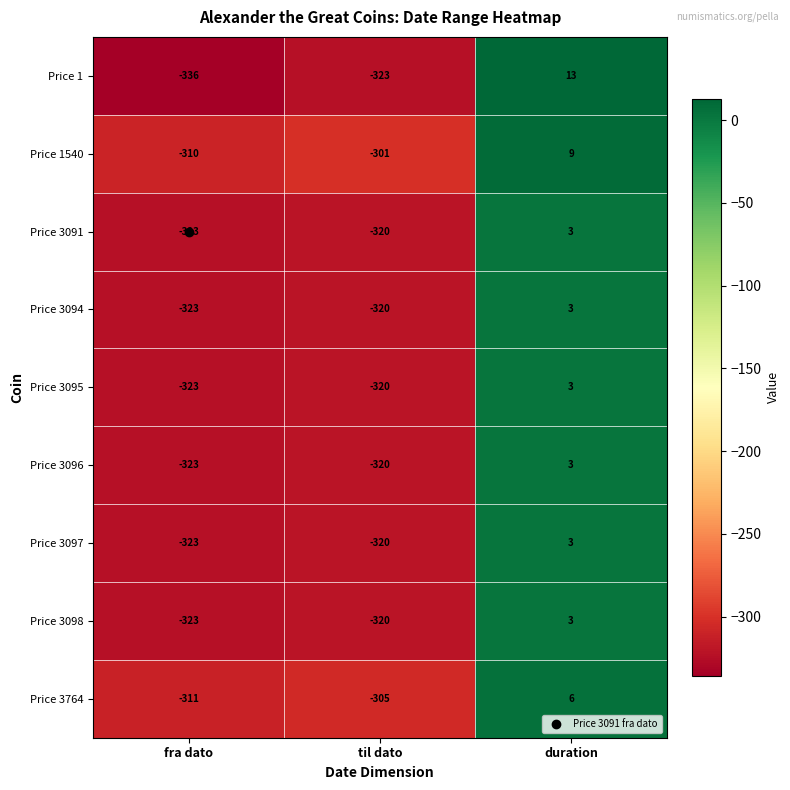

How many data points in Price 3095 are less than -320?

1